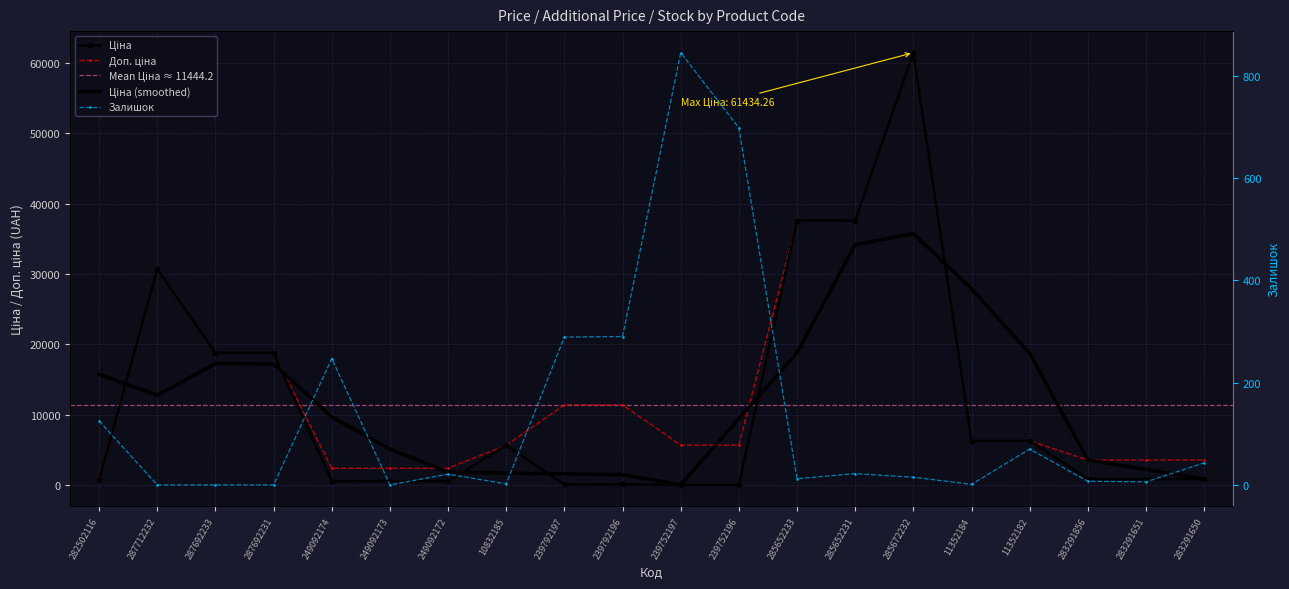

What is the difference between the highest and lowest values at 10832185?

5671.8